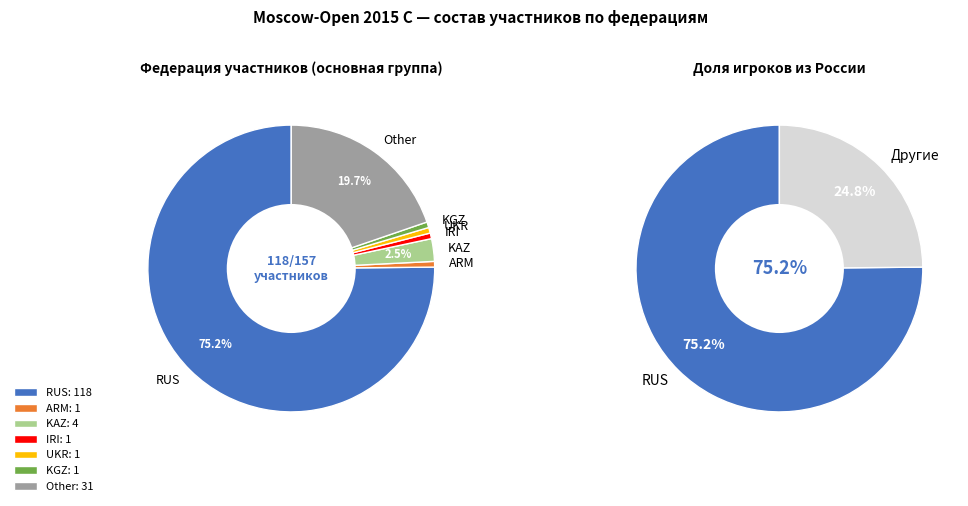

How many segments does this pie chart have?

7